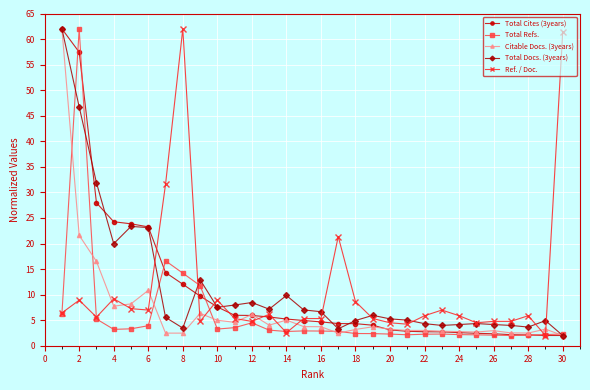

What is the maximum value shown in the chart?

62.0